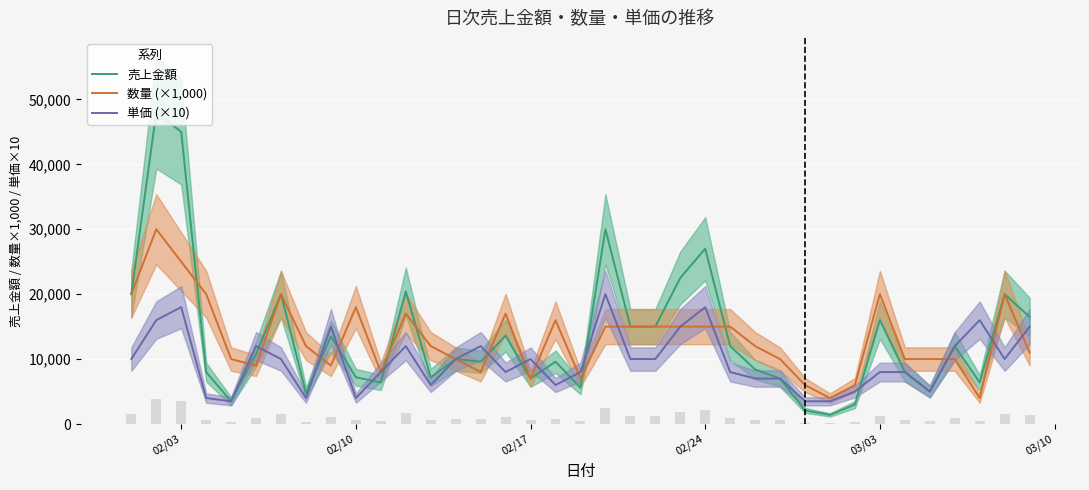

What is the sum of all 数量 (×1,000) values?

488000